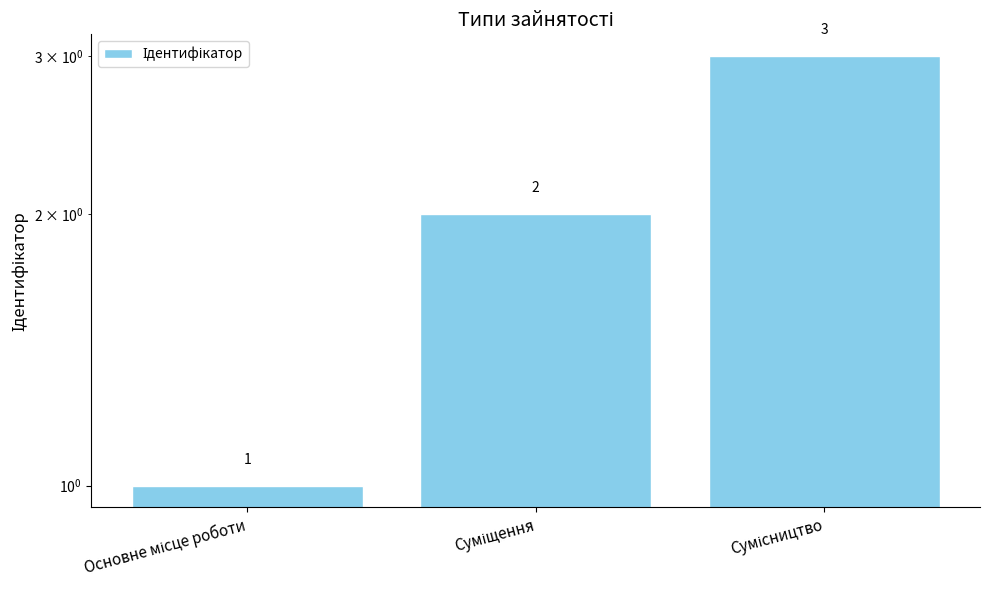

How many bars are there in total?

3